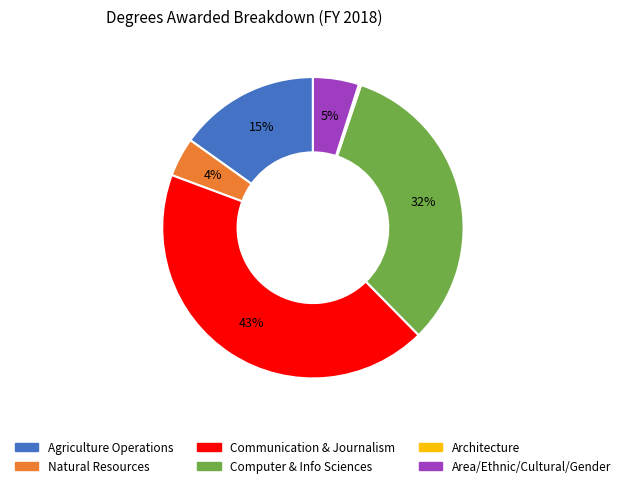

To the nearest percent, what is the average slice percentage?

17%